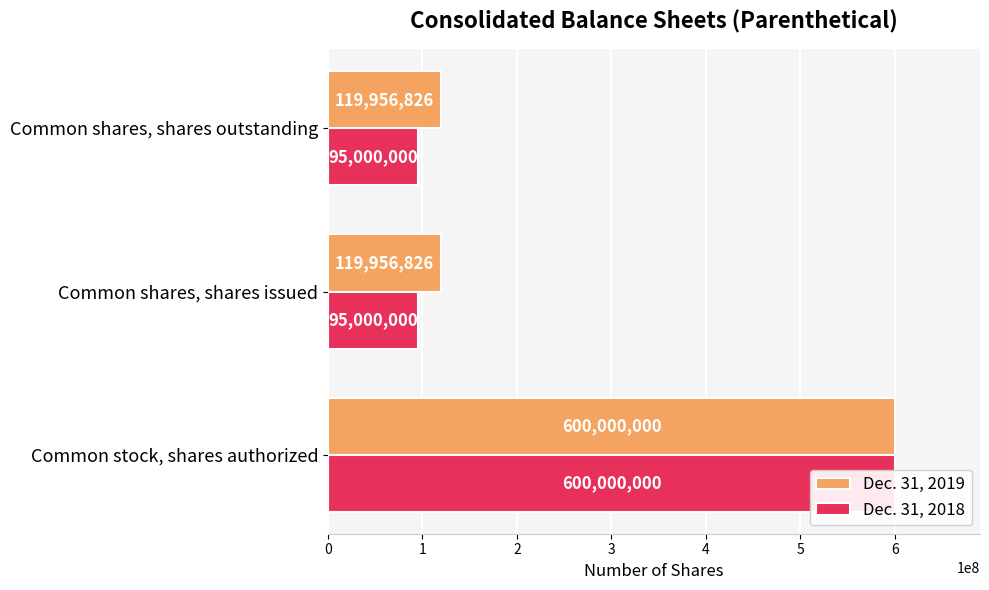

How many groups of bars are there?

3